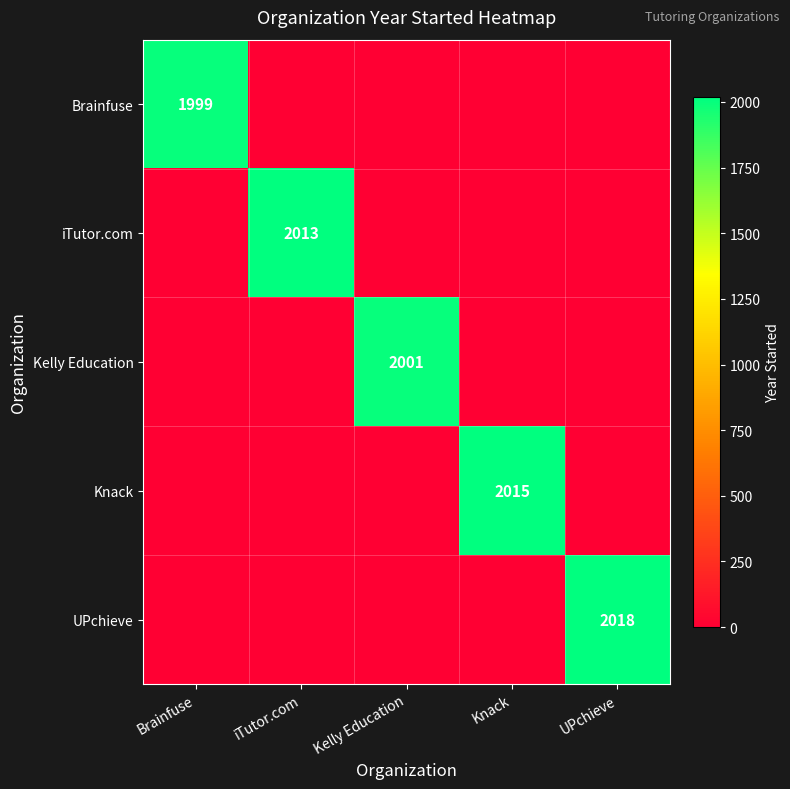

Is it true that Kelly Education equals 854 at Kelly Education?

False